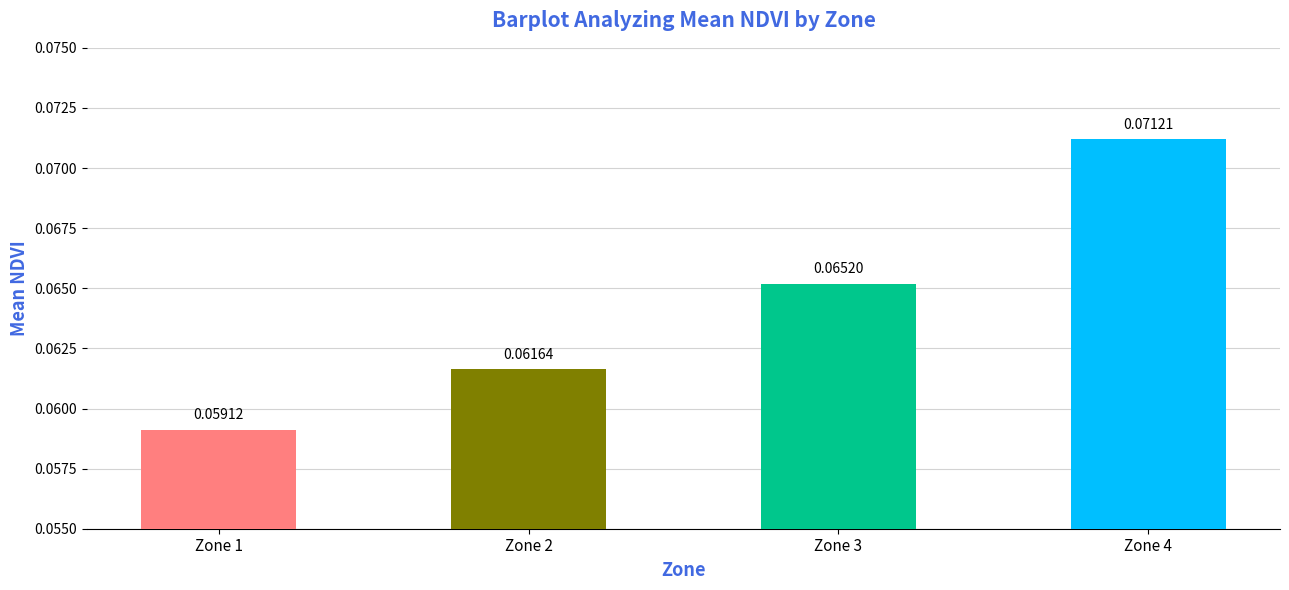

Which has a higher value, Zone 2 or Zone 4?

Zone 4